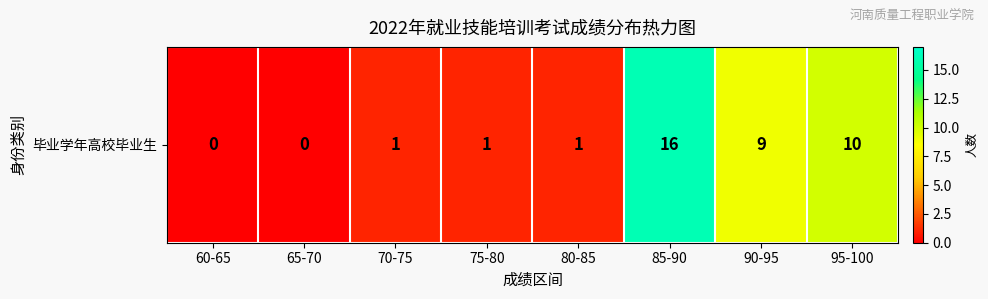

Which has a higher value, 85-90 or 80-85?

85-90